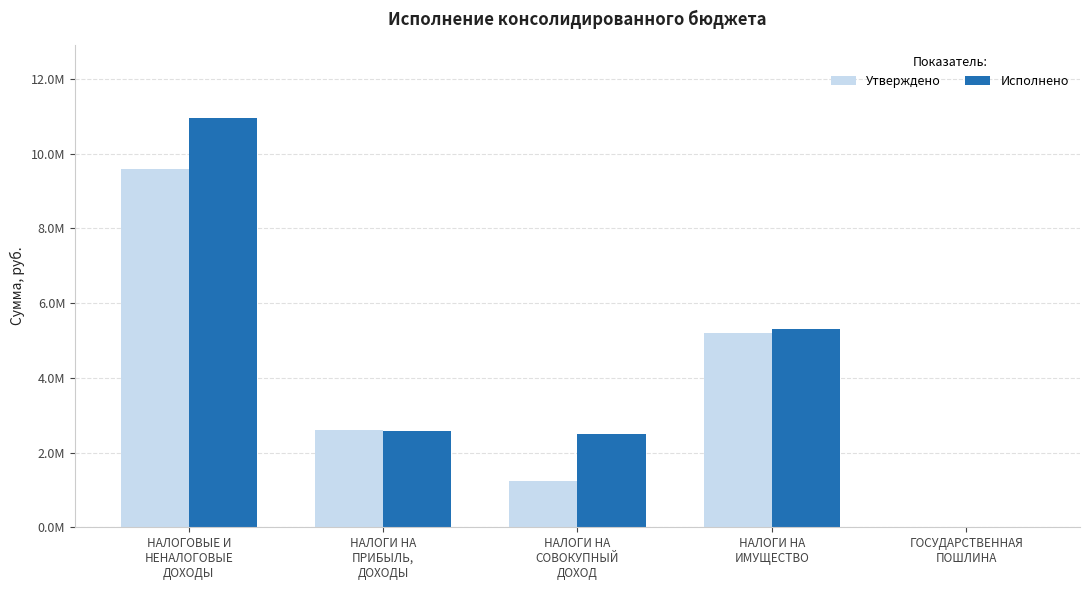

What is the label of the 3rd bar from the left?

НАЛОГИ НА
СОВОКУПНЫЙ
ДОХОД